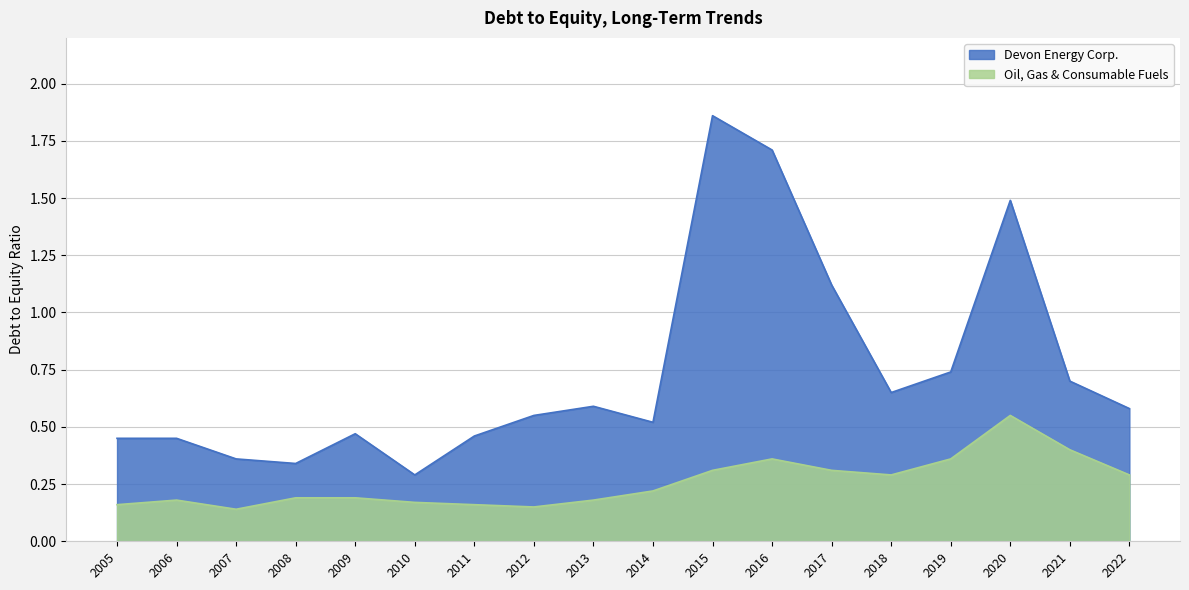

True or false: Oil, Gas & Consumable Fuels has a value of 0.2 at 2006.

True